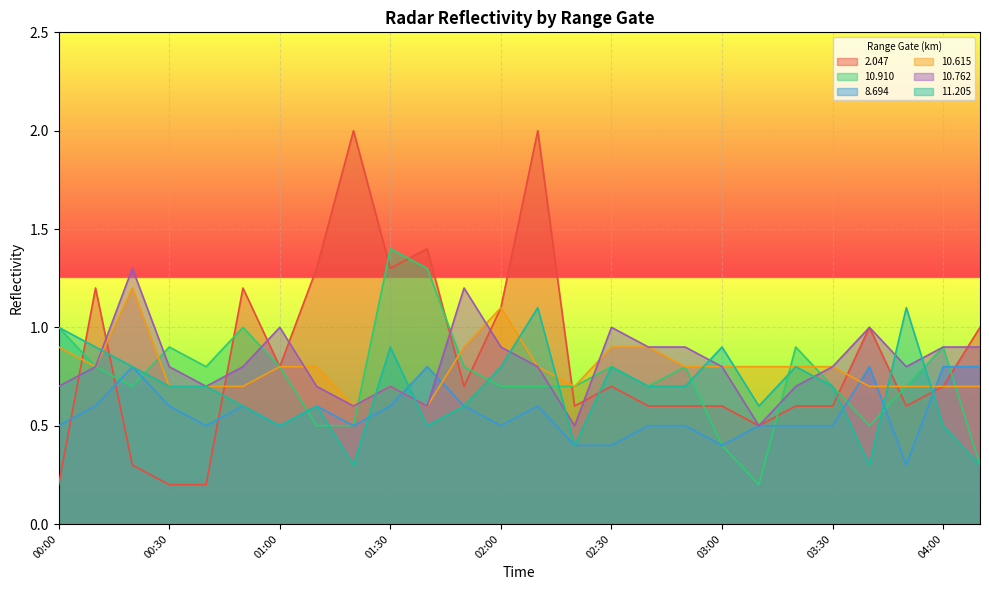

What are all the series names shown in the legend?

2.047, 10.910, 8.694, 10.615, 10.762, 11.205